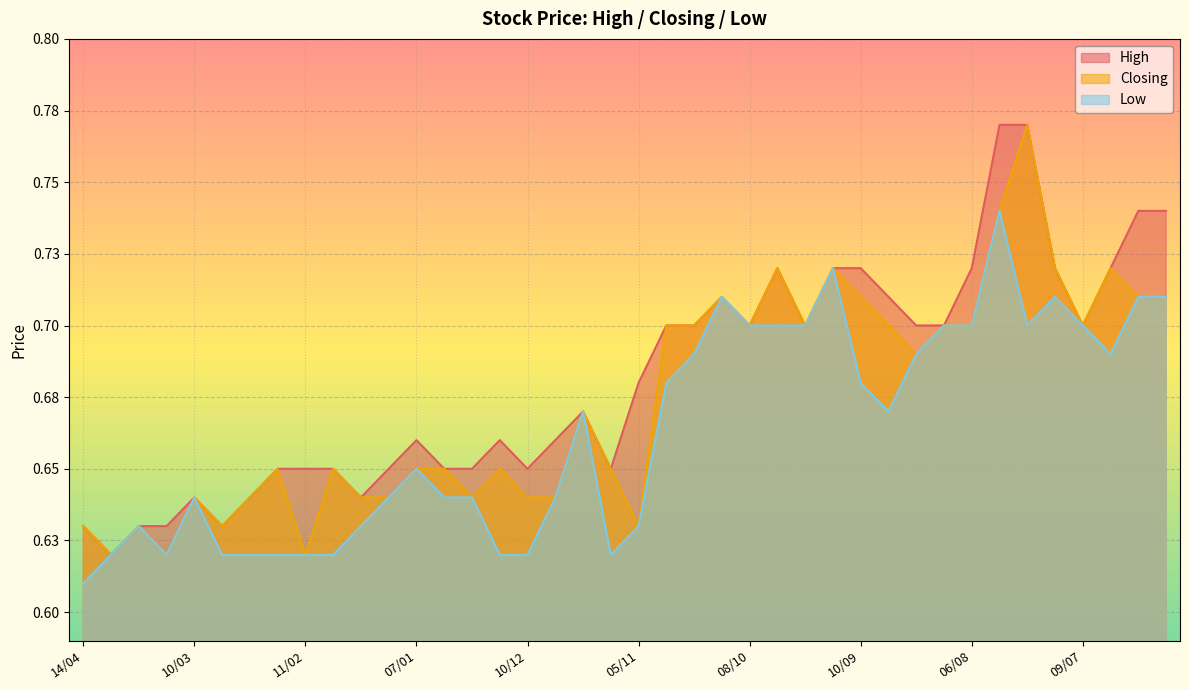

What is the total value across all series at 24/09?

2.1